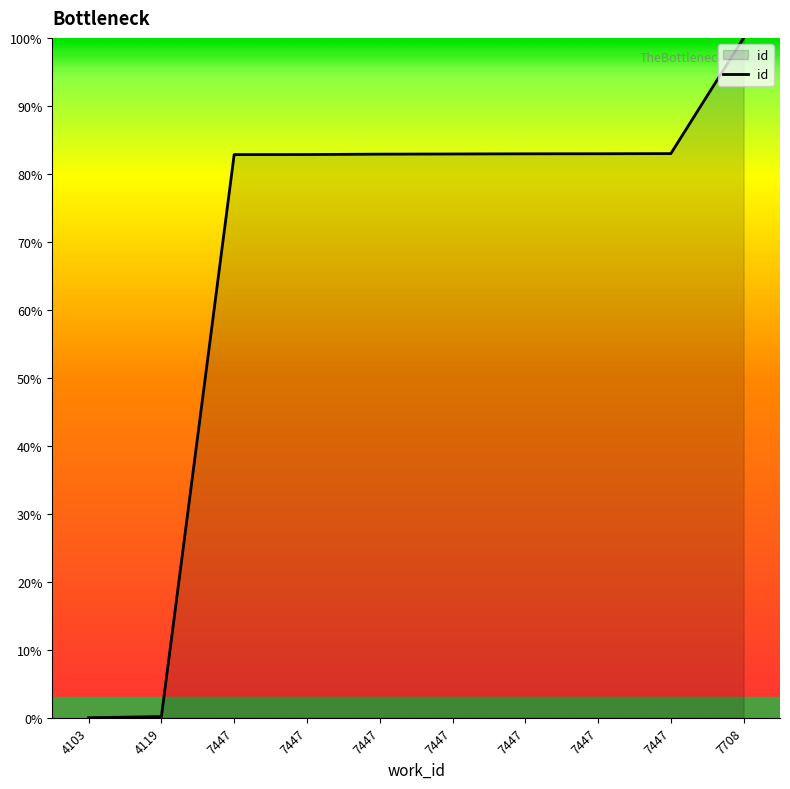

How many lines are shown in the chart?

1